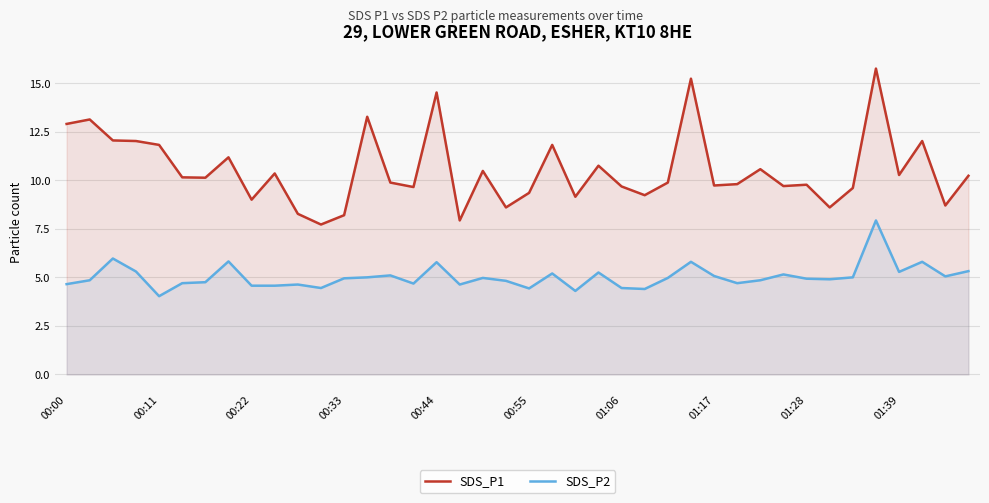

What value does the SDS_P1 series have at 19?

8.6